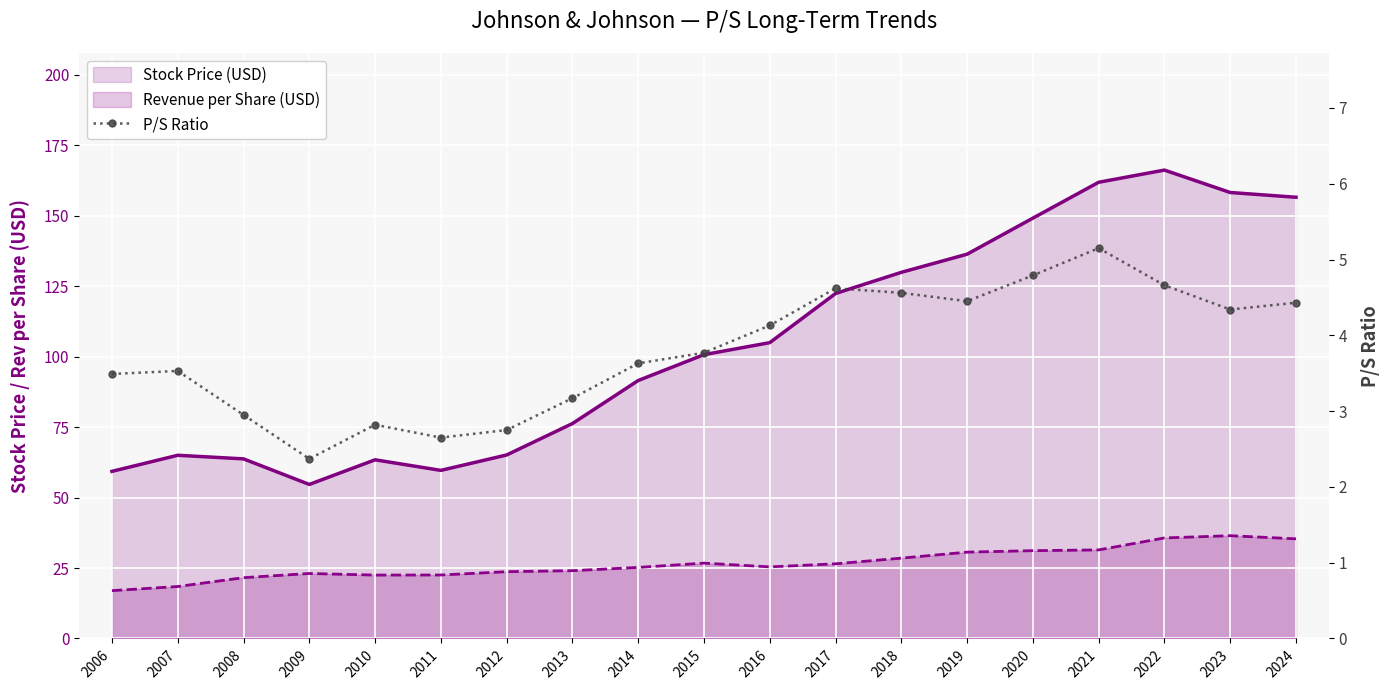

What is the value of the Stock Price (USD) point at the 2nd from the left?

65.0